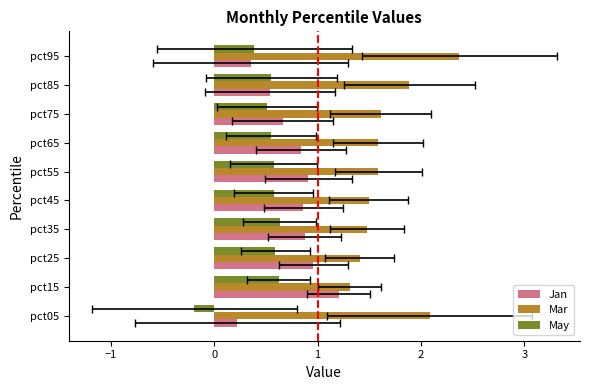

How many bars are there in total?

30